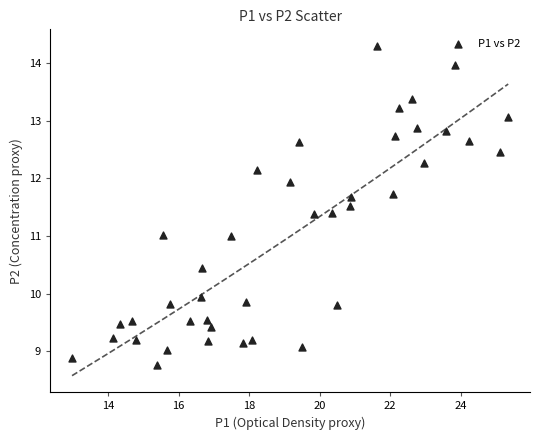

What is the range of Y values (max minus min)?

5.5